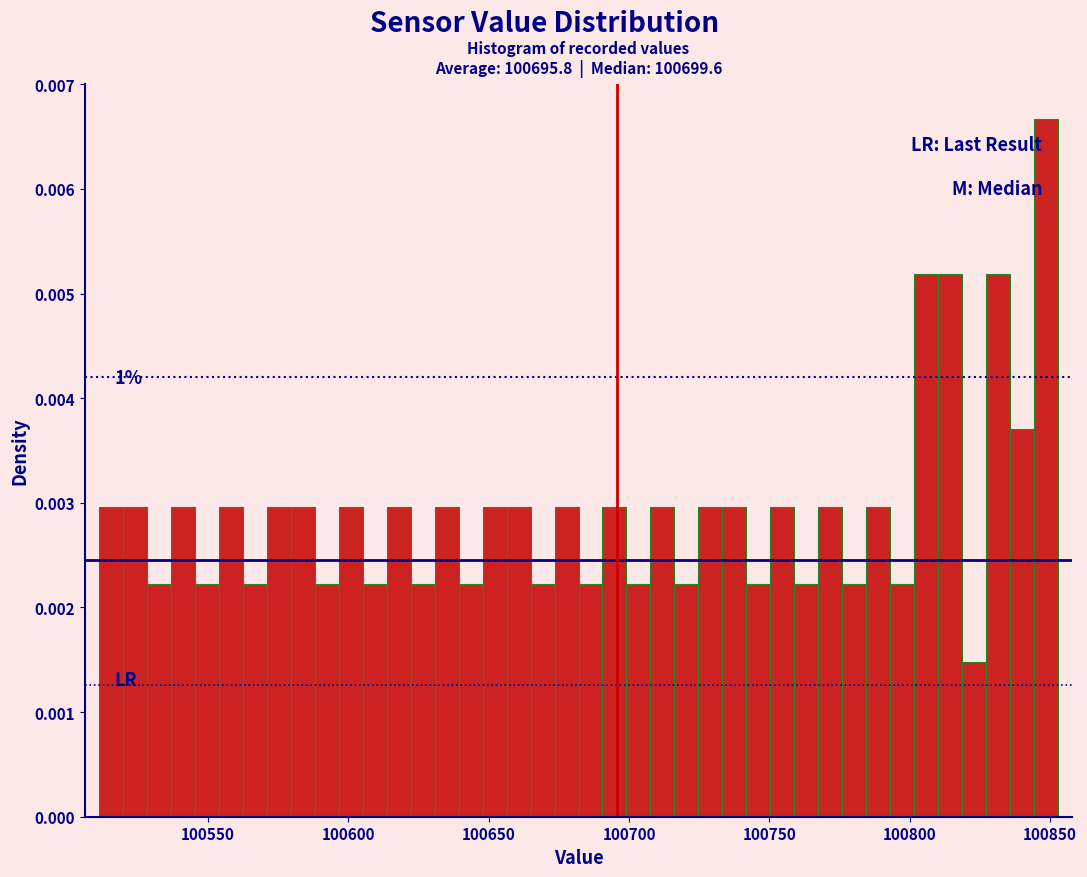

Read against the x-axis, roughly where is the centre of the tallest bar?

100850